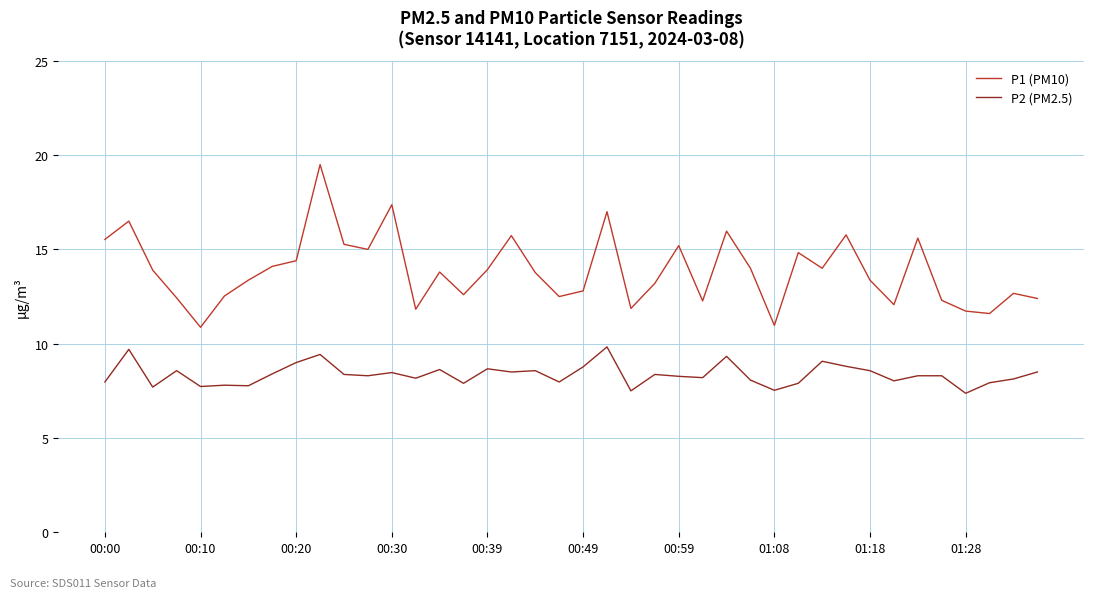

What are all the series names shown in the legend?

P1 (PM10), P2 (PM2.5)